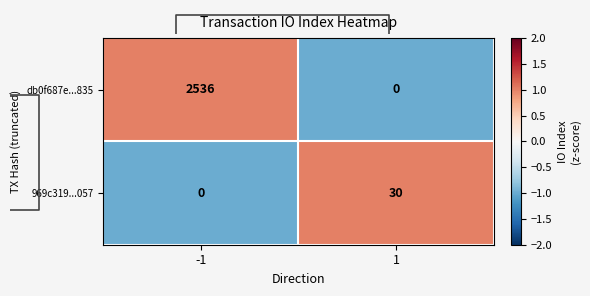

Is it true that 969c319...057 equals 14 at -1?

False